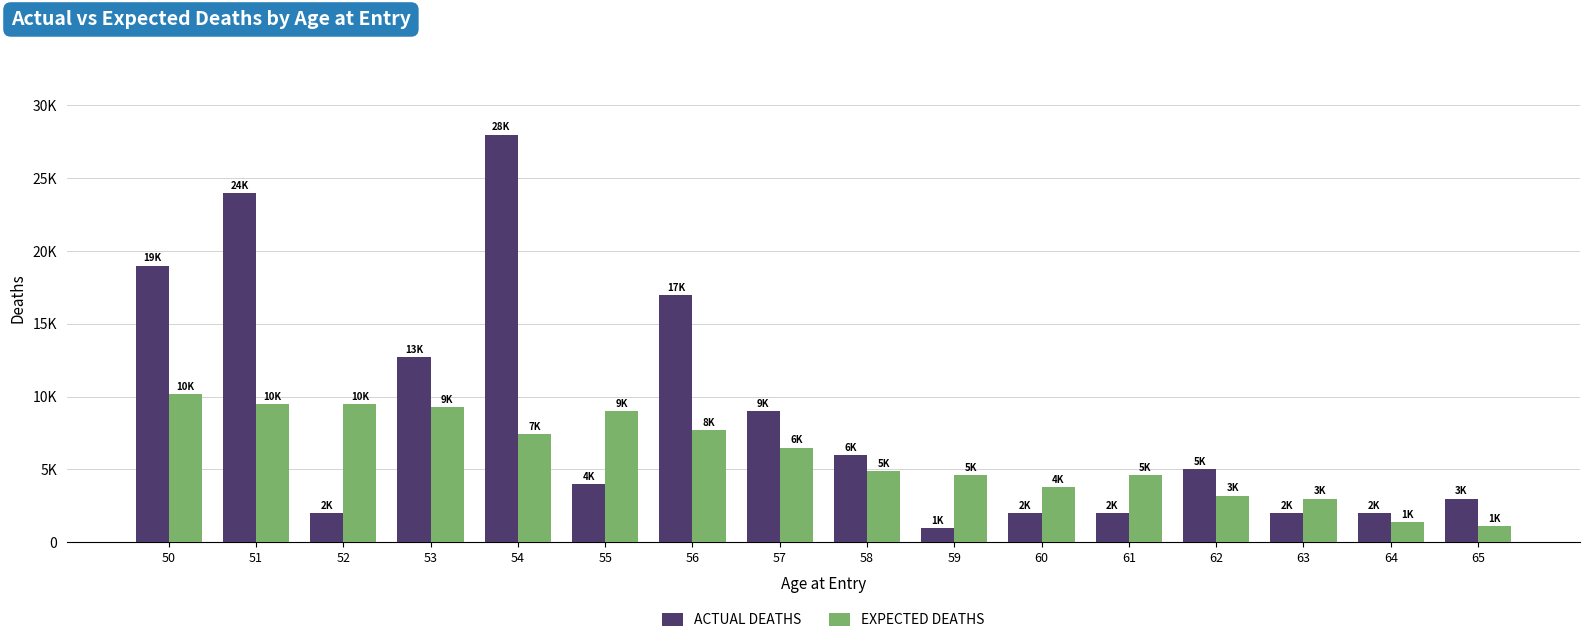

Between 55 and 63, which series saw the biggest shift?

EXPECTED DEATHS